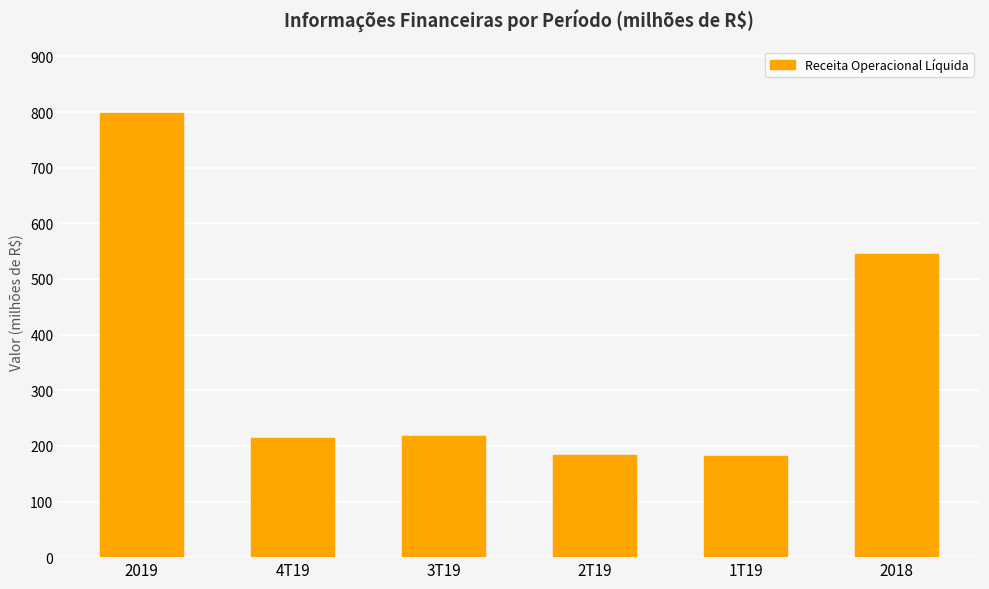

Are the bars grouped side by side (vs. stacked)?

No